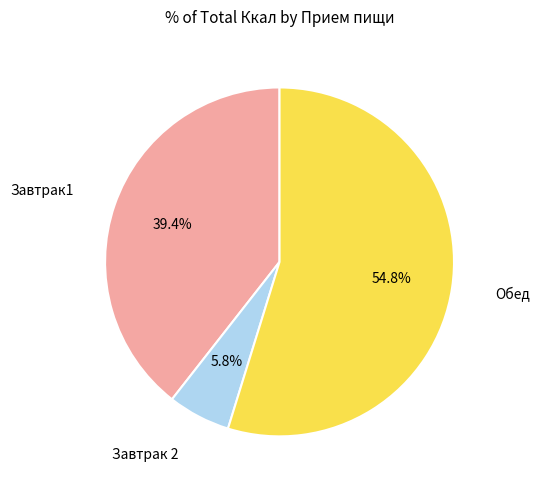

To the nearest percent, what is the average slice percentage?

33%